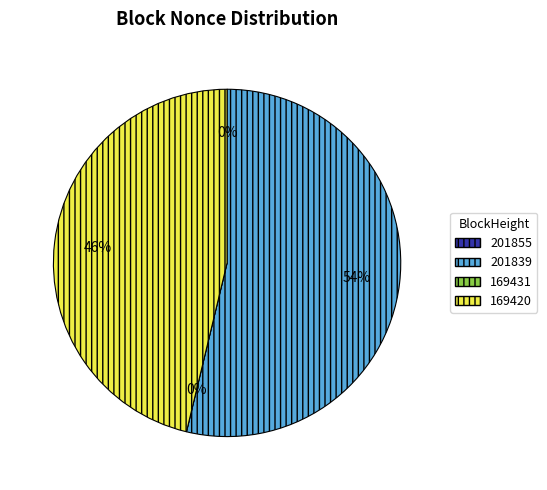

What is the ratio of the value at 169420 to the value at 201855?

9689.0